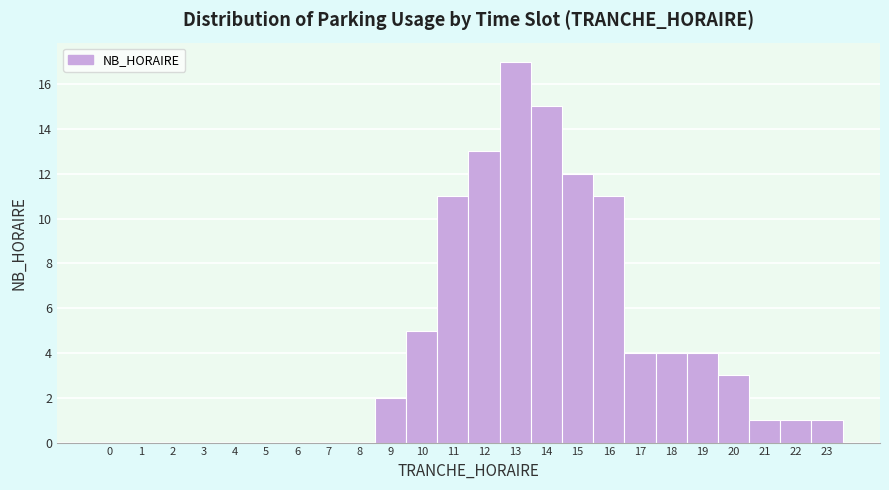

Which range on the x-axis has the tallest bar?

12.5 to 13.5